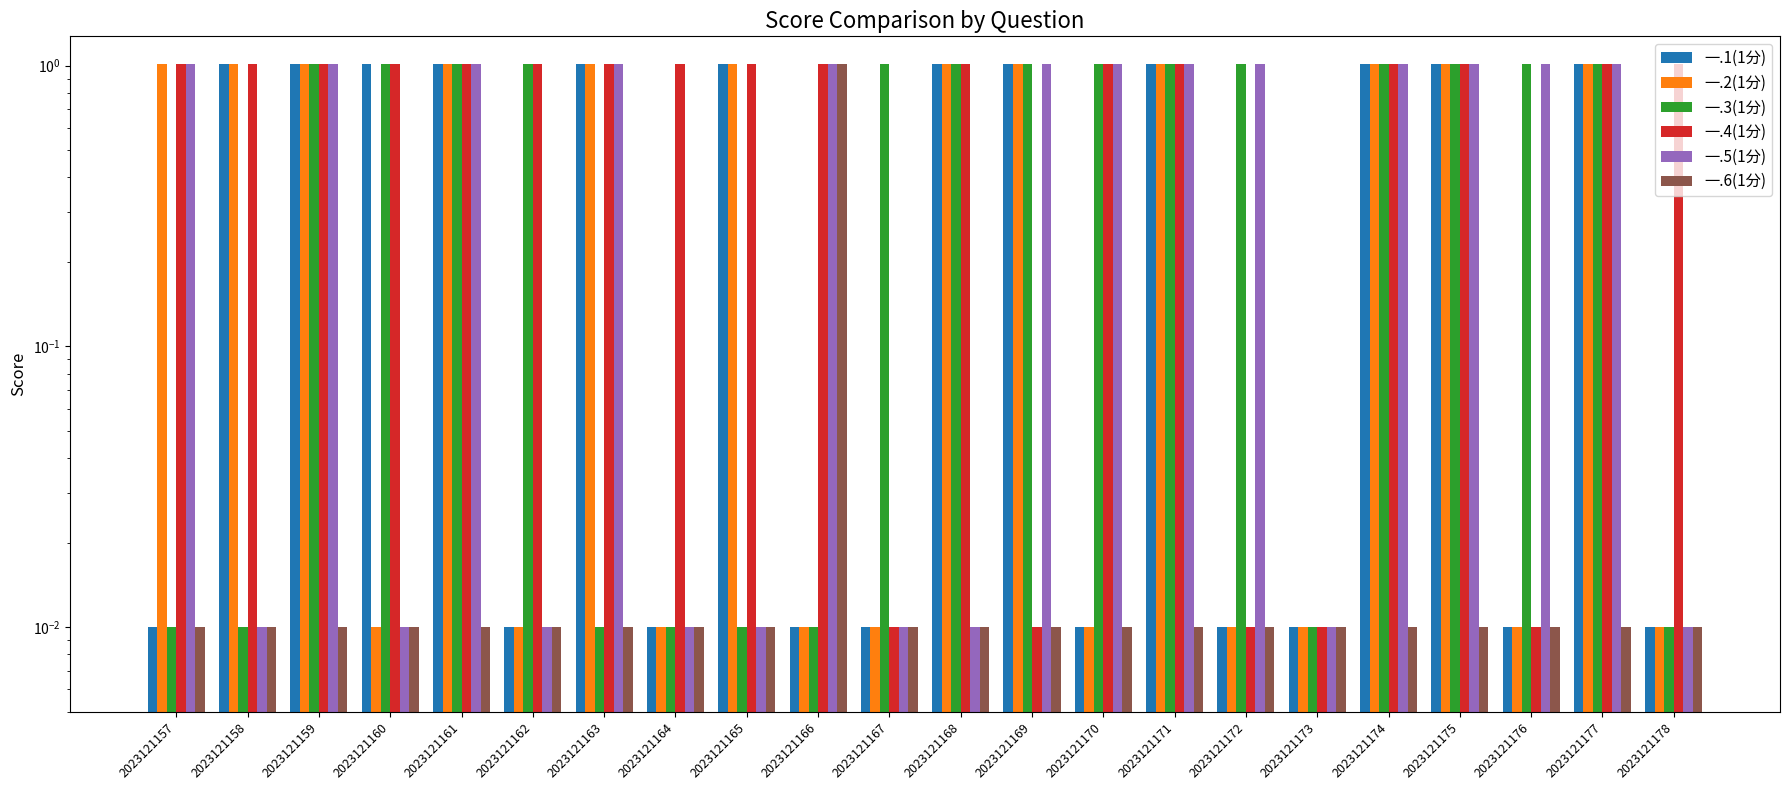

Reading left to right, transcribe all the data shown in this chart.

一.1(1分): 0.0	1.0	1.0	1.0	1.0	0.0	1.0	0.0	1.0	0.0	0.0	1.0	1.0	0.0	1.0	0.0	0.0	1.0	1.0	0.0	1.0	0.0
一.2(1分): 1.0	1.0	1.0	0.0	1.0	0.0	1.0	0.0	1.0	0.0	0.0	1.0	1.0	0.0	1.0	0.0	0.0	1.0	1.0	0.0	1.0	0.0
一.3(1分): 0.0	0.0	1.0	1.0	1.0	1.0	0.0	0.0	0.0	0.0	1.0	1.0	1.0	1.0	1.0	1.0	0.0	1.0	1.0	1.0	1.0	0.0
一.4(1分): 1.0	1.0	1.0	1.0	1.0	1.0	1.0	1.0	1.0	1.0	0.0	1.0	0.0	1.0	1.0	0.0	0.0	1.0	1.0	0.0	1.0	1.0
一.5(1分): 1.0	0.0	1.0	0.0	1.0	0.0	1.0	0.0	0.0	1.0	0.0	0.0	1.0	1.0	1.0	1.0	0.0	1.0	1.0	1.0	1.0	0.0
一.6(1分): 0.0	0.0	0.0	0.0	0.0	0.0	0.0	0.0	0.0	1.0	0.0	0.0	0.0	0.0	0.0	0.0	0.0	0.0	0.0	0.0	0.0	0.0